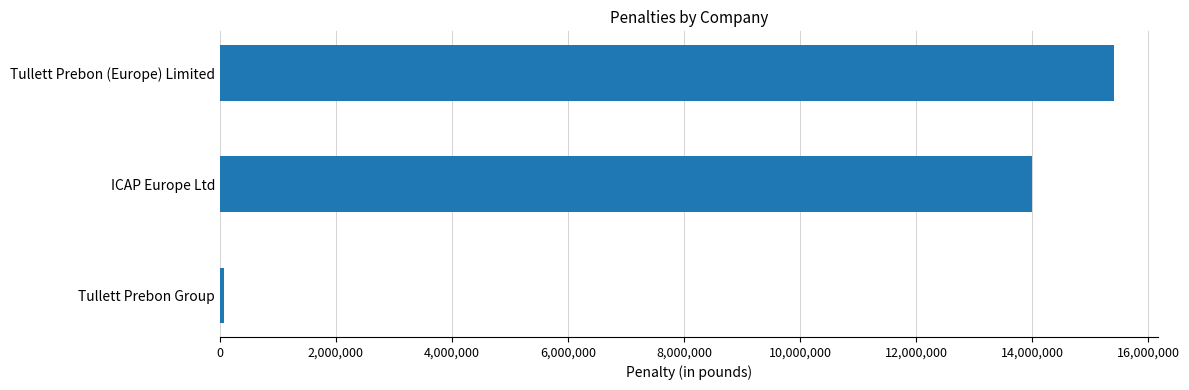

What is the difference between the second highest and minimum values?

13930318